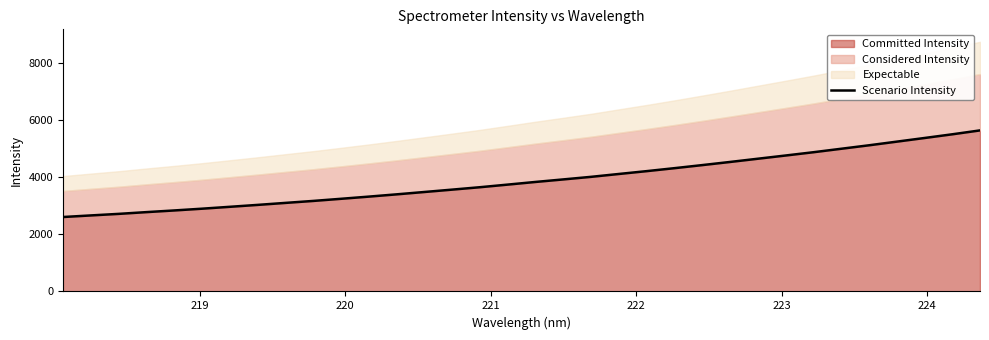

Count the number of values greater than 3843.

17